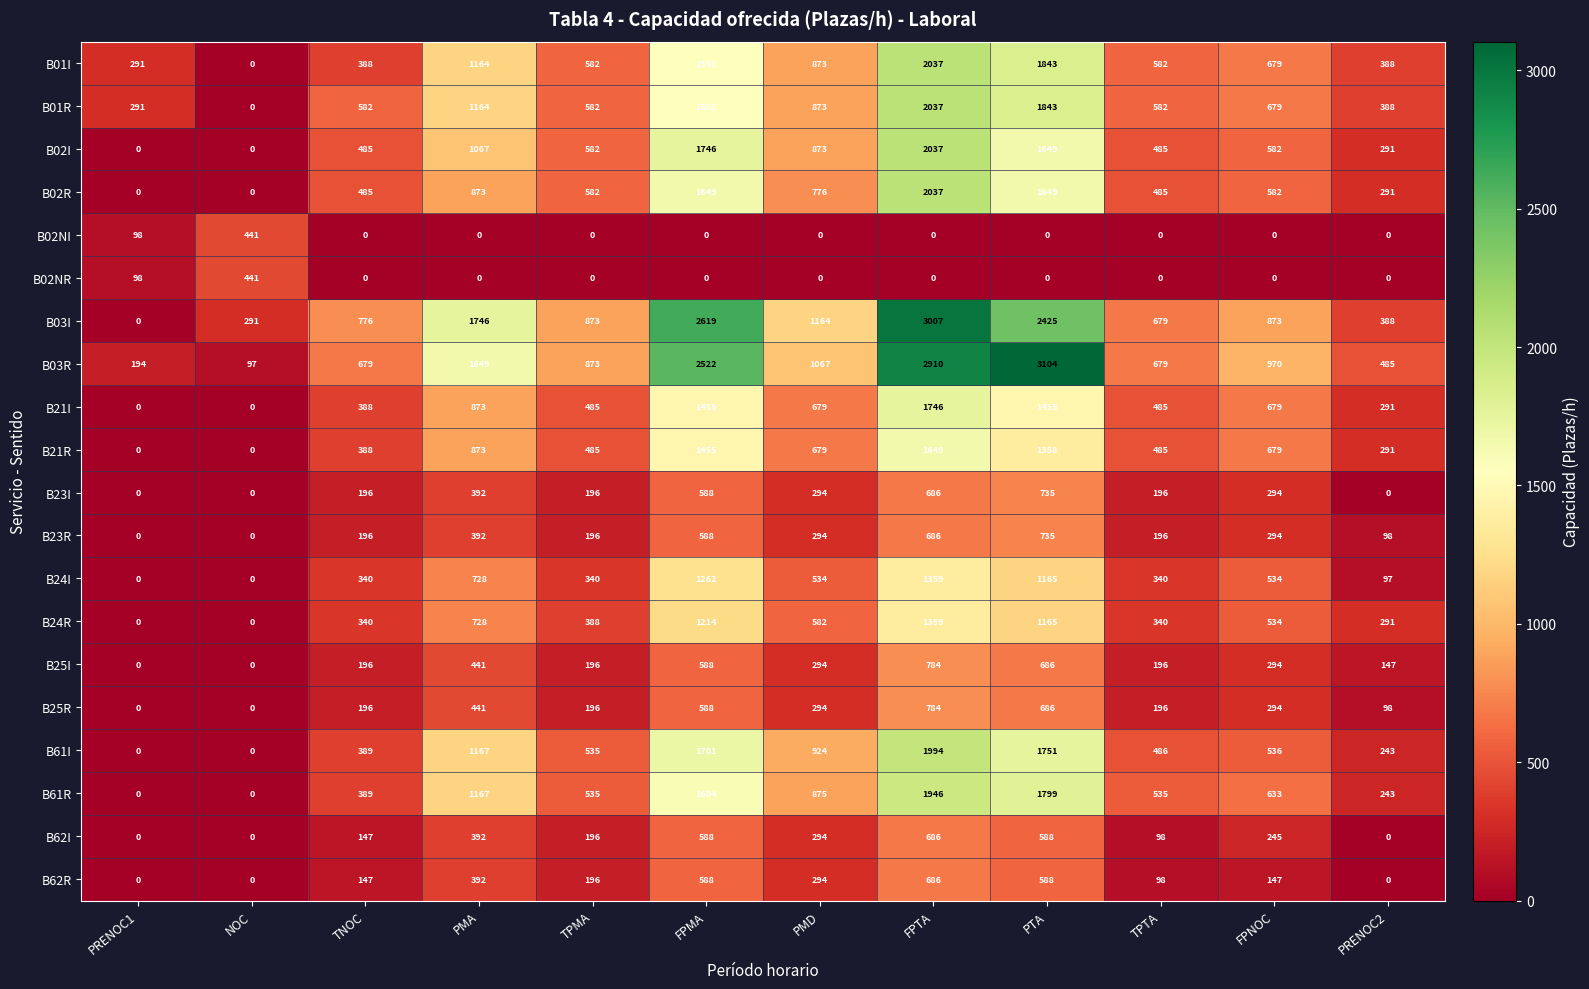

How many positive values does the B24I series have?

10